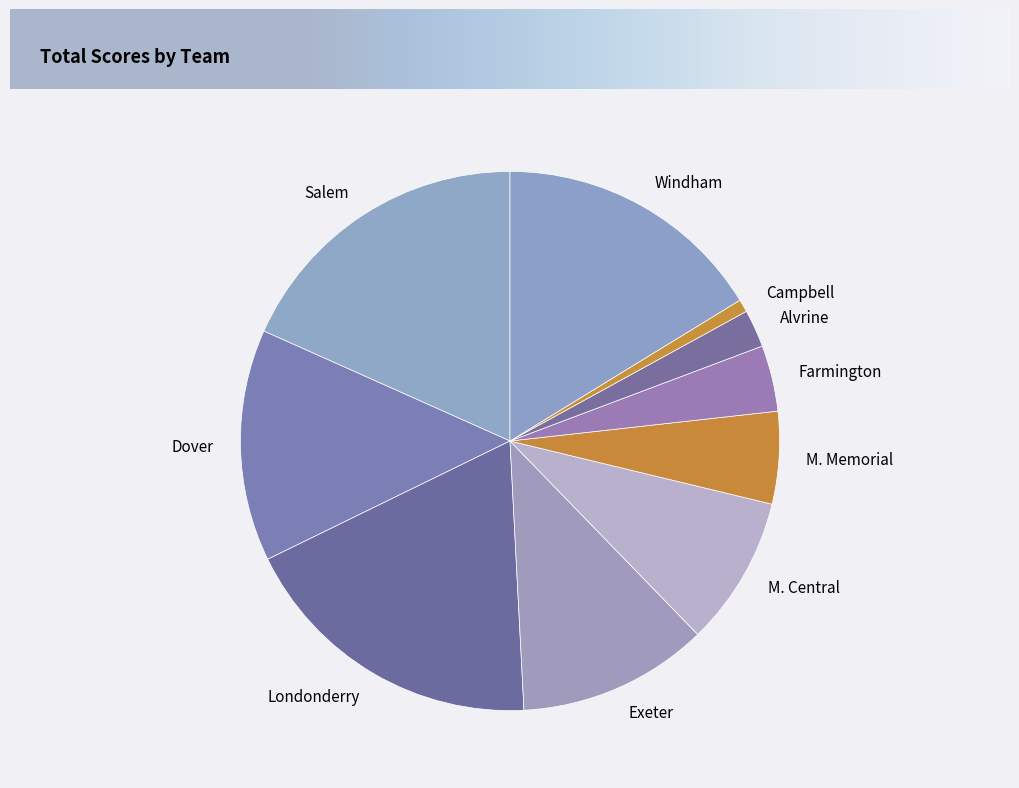

What is the ratio of the value at Dover to the value at Salem?

0.8